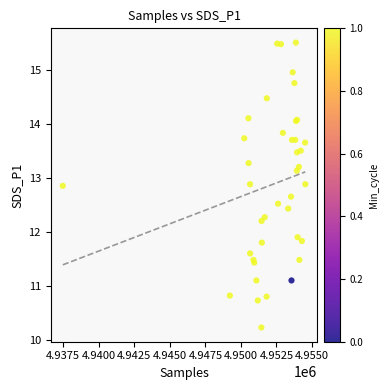

What Y value in the scatter plot is closest to 12?

11.9